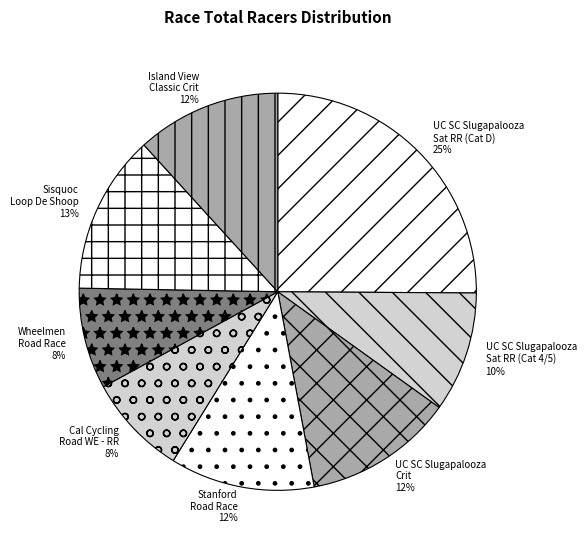

Is it true that UC SC Slugapalooza Crit 12% is 12% of the pie?

True